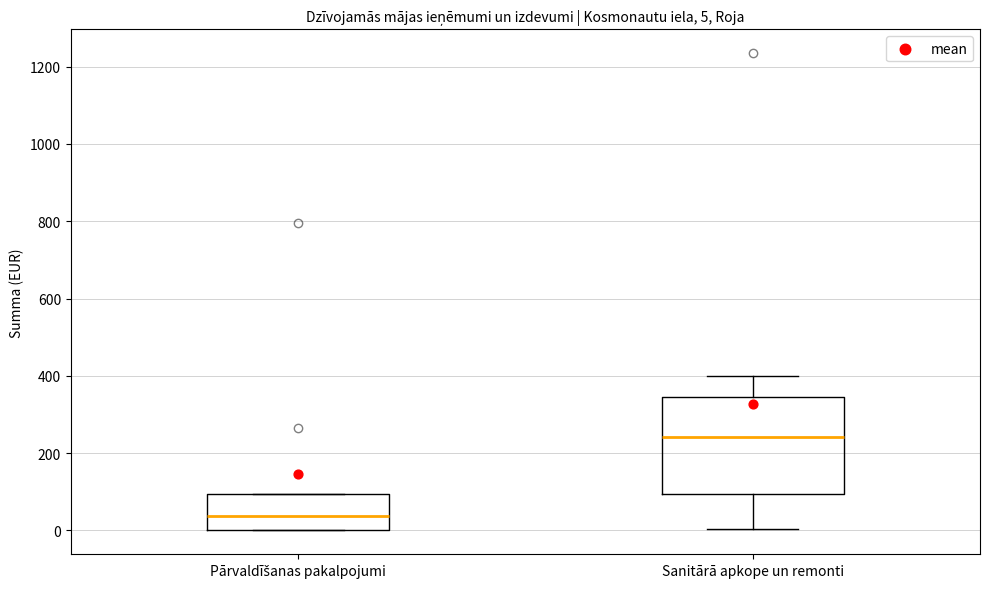

Which box is the tallest, from its lower edge to its upper edge?

Sanitārā apkope un remonti